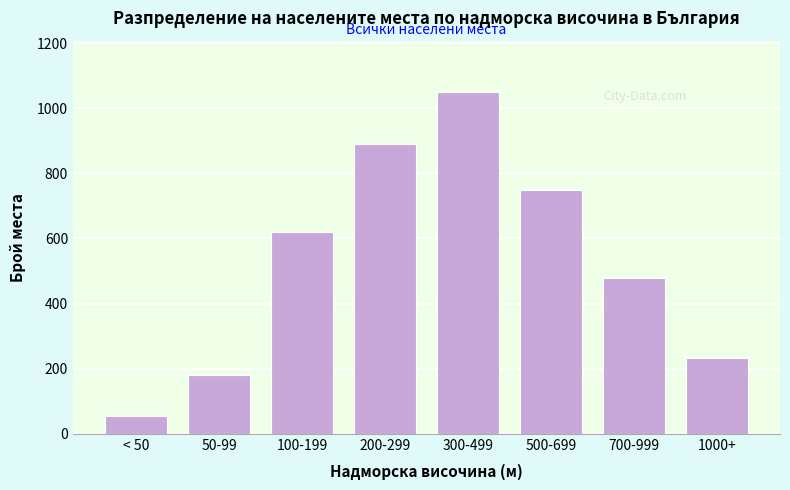

Reading left to right, list all the values displayed in this chart.

55	180	620	890	1050	750	480	234